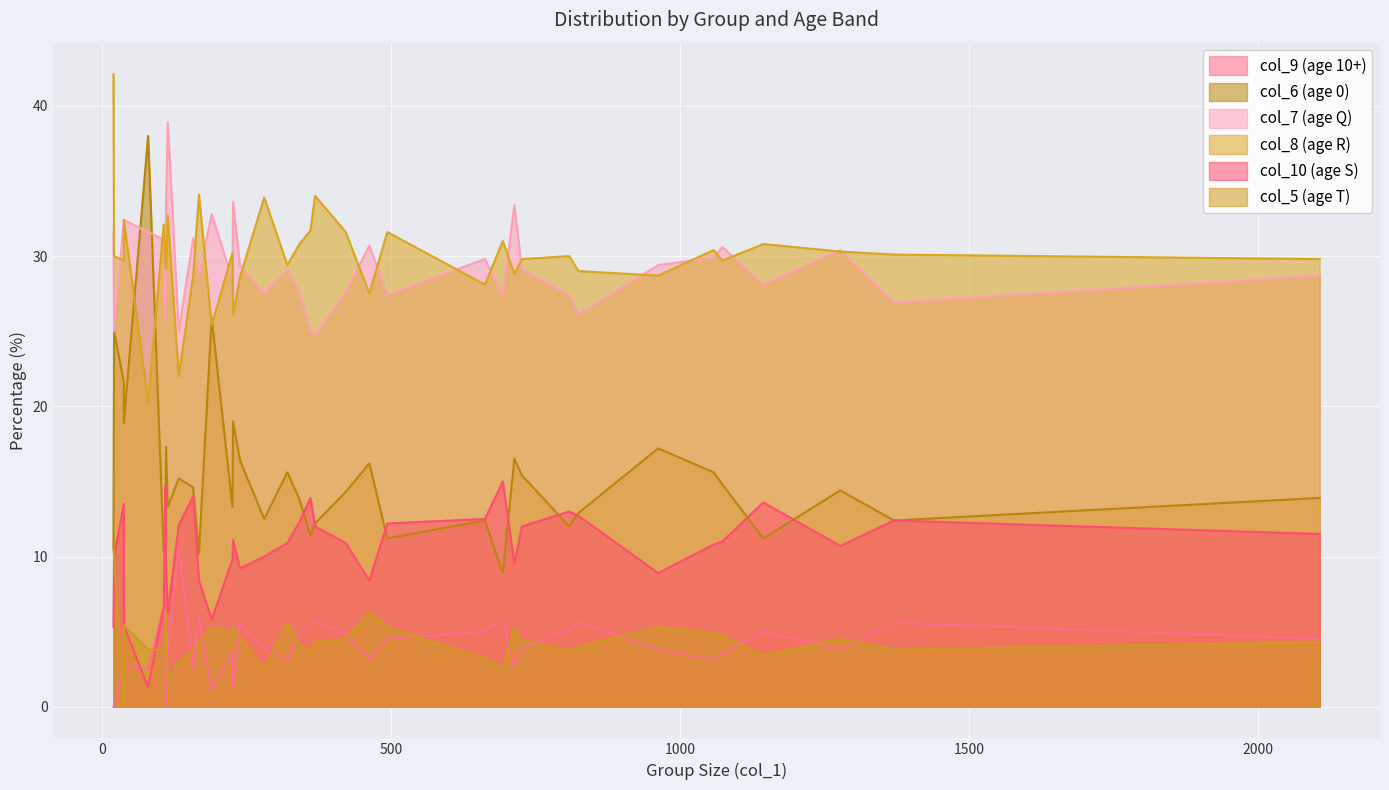

At how many categories does at least one series exceed 37?

3